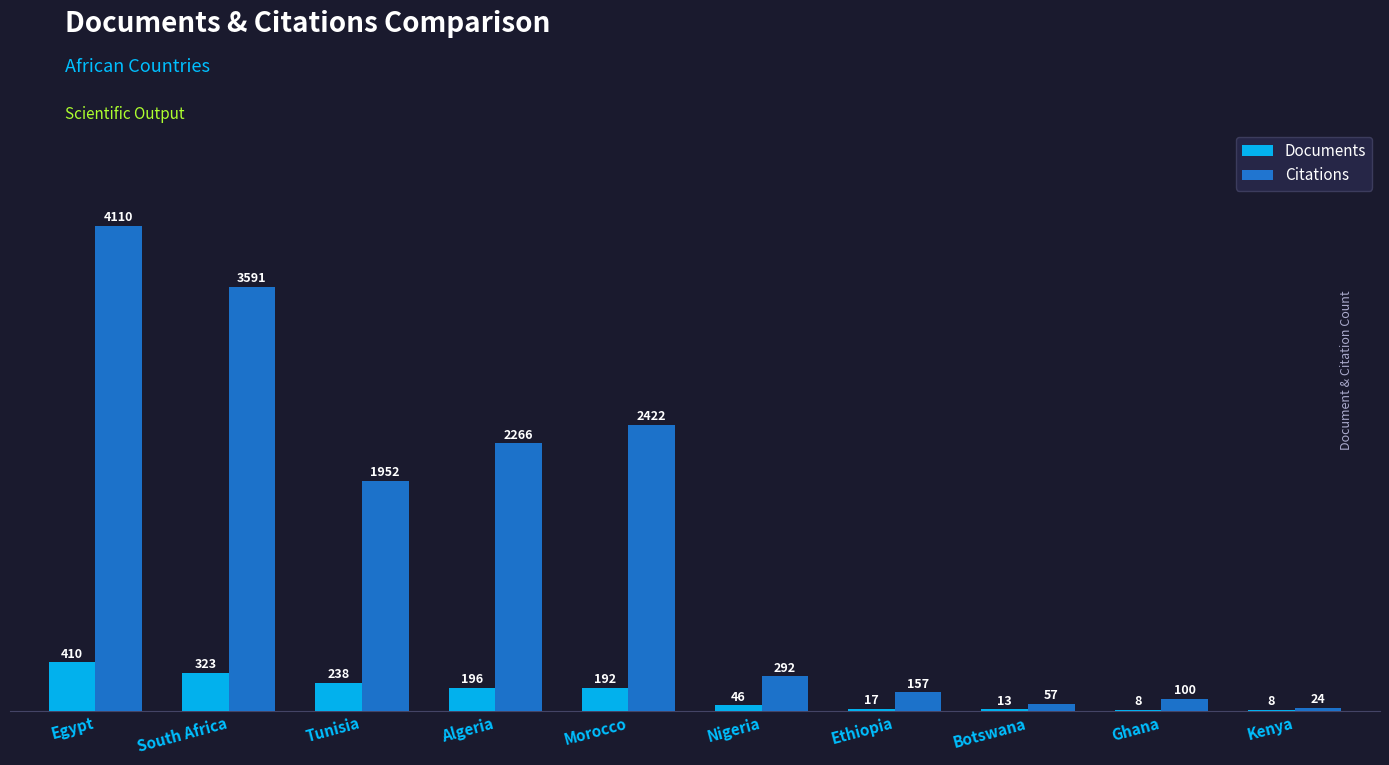

The value of Citations at Tunisia is 619. True or false?

False